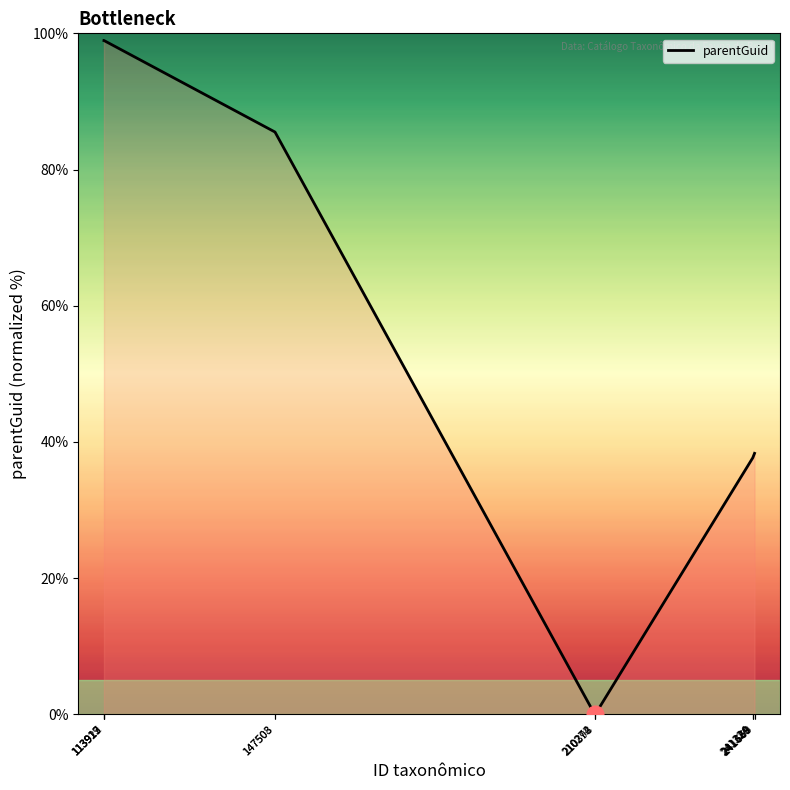

What is the greatest value displayed?

98.9